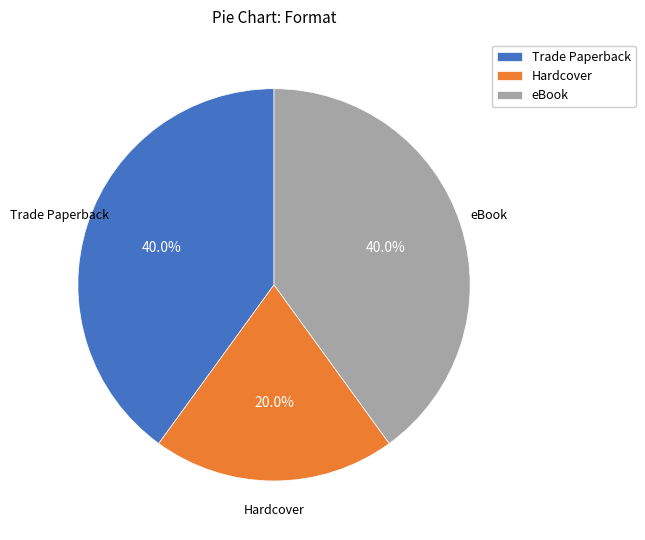

What is the smallest slice in the pie chart?

Hardcover